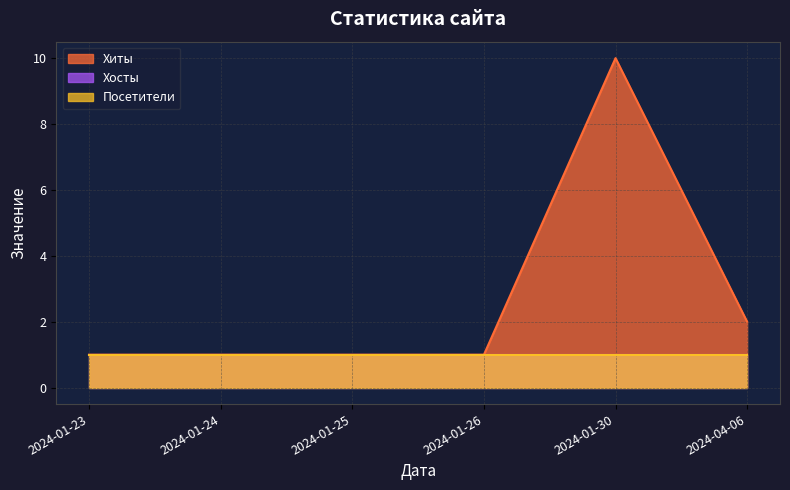

Which series changed the most between 2024-01-24 and 2024-01-26?

Хиты